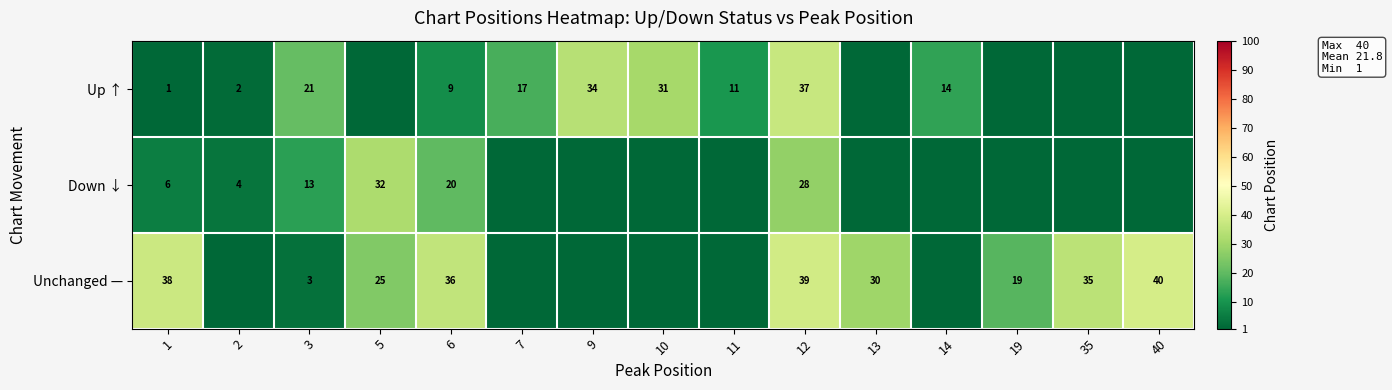

At 3, list the series in order from largest to smallest.

Up ↑, Down ↓, Unchanged —